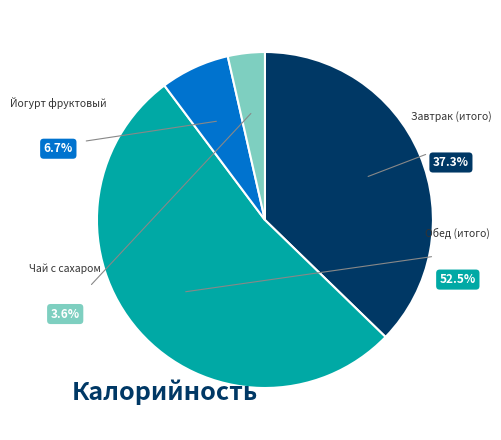

To the nearest percent, what percentage of the pie is Обед (итого)?

53%